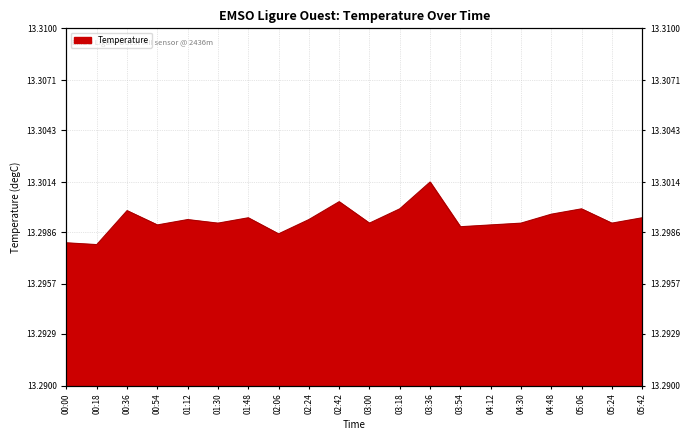

Reading right to left, extract all data points from this chart.

05:42=13.3	05:24=13.3	05:06=13.3	04:48=13.3	04:30=13.3	04:12=13.3	03:54=13.3	03:36=13.3	03:18=13.3	03:00=13.3	02:42=13.3	02:24=13.3	02:06=13.3	01:48=13.3	01:30=13.3	01:12=13.3	00:54=13.3	00:36=13.3	00:18=13.3	00:00=13.3